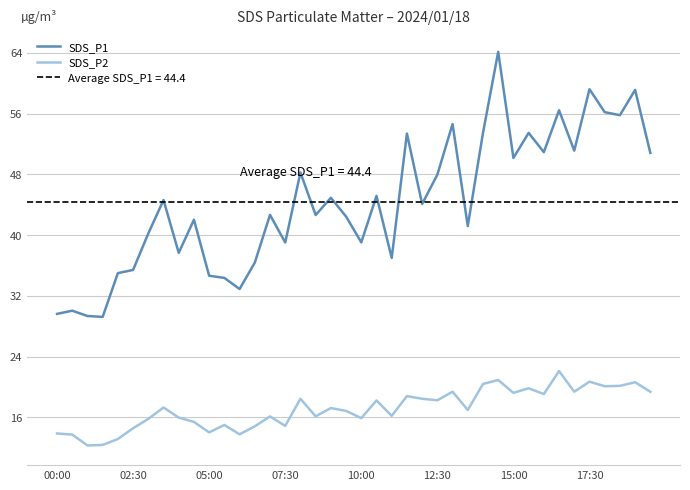

What is the lowest value of the SDS_P1 series?

29.2